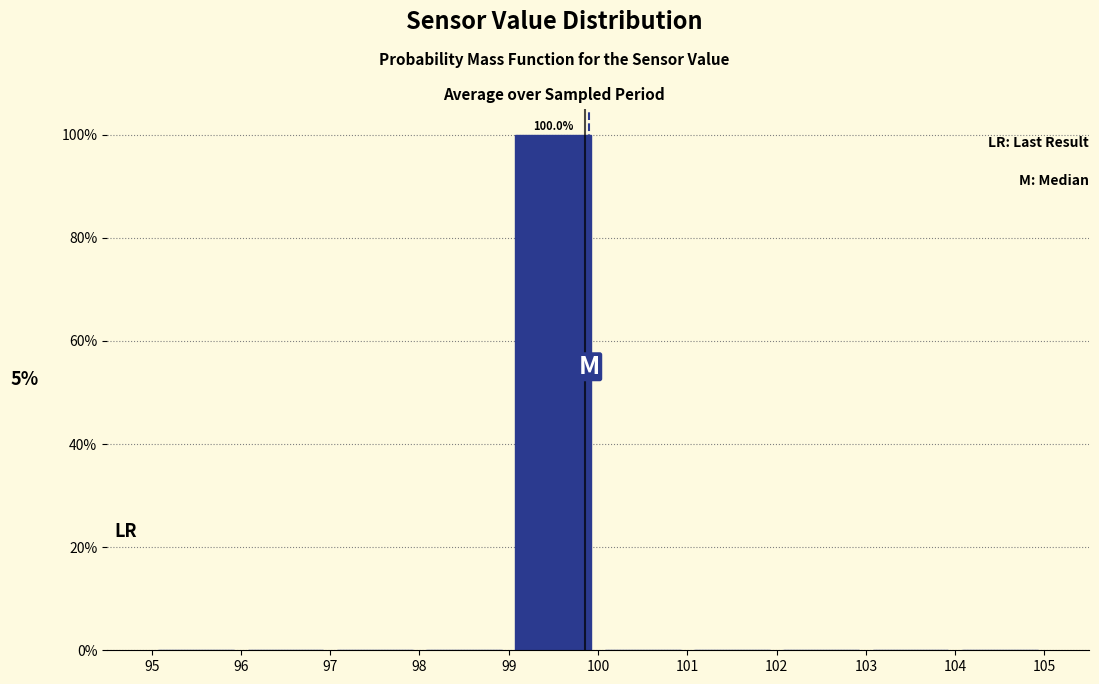

Which range on the x-axis has the tallest bar?

99 to 100